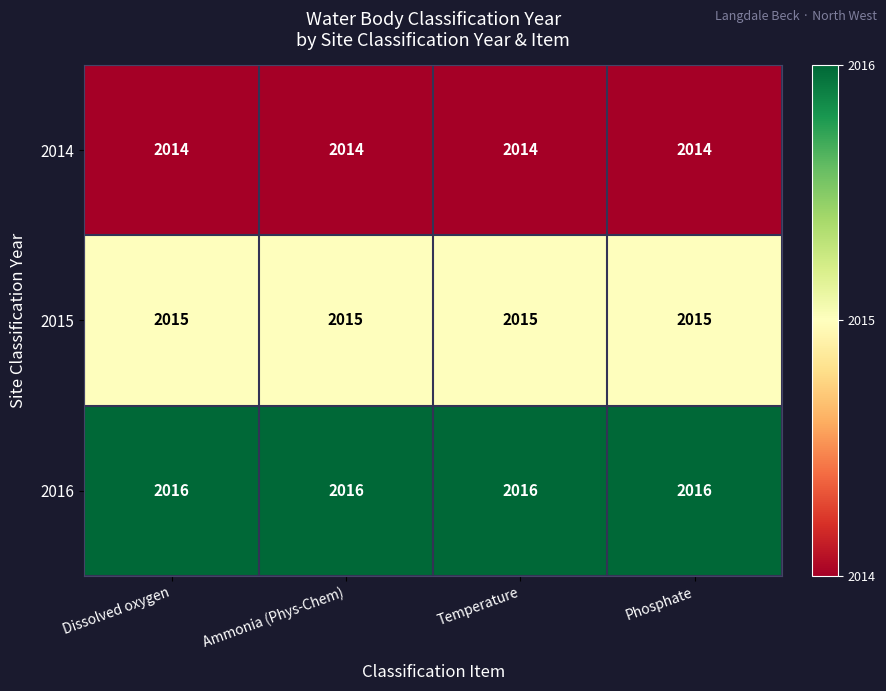

What is the spread (max minus min) of values at Dissolved oxygen?

2